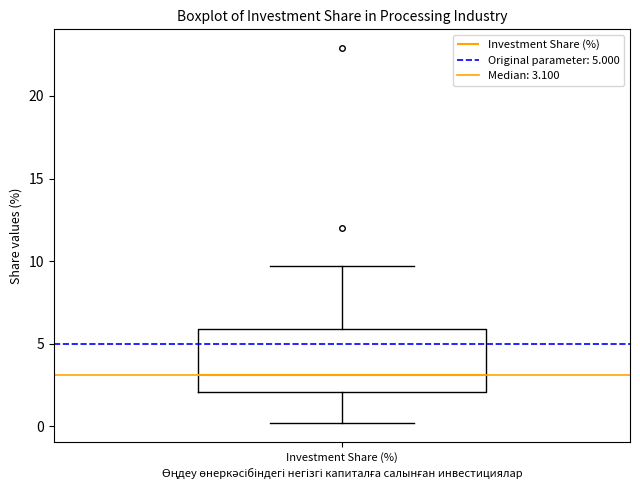

Transcribe this box plot: give where the median line is, the range the box spans, and where the two whiskers end, as read against the y-axis. The values are not printed on the chart, so give them approximately, as read against the axis.

median 3.0, box 2.0 to 6.0, whiskers 0.0 to 9.5